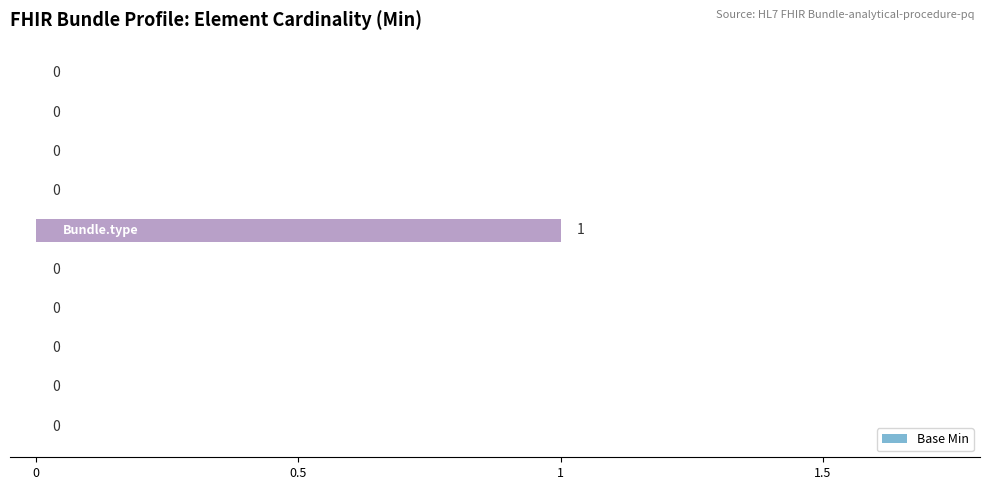

How many values are between 0 and 1?

10